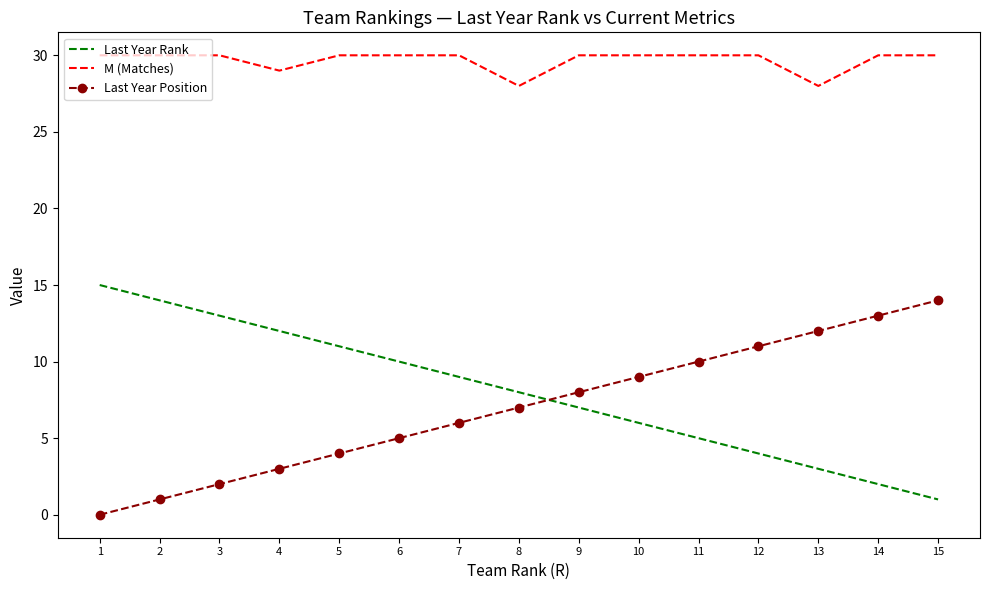

At which label is Last Year Rank closest to 8?

8